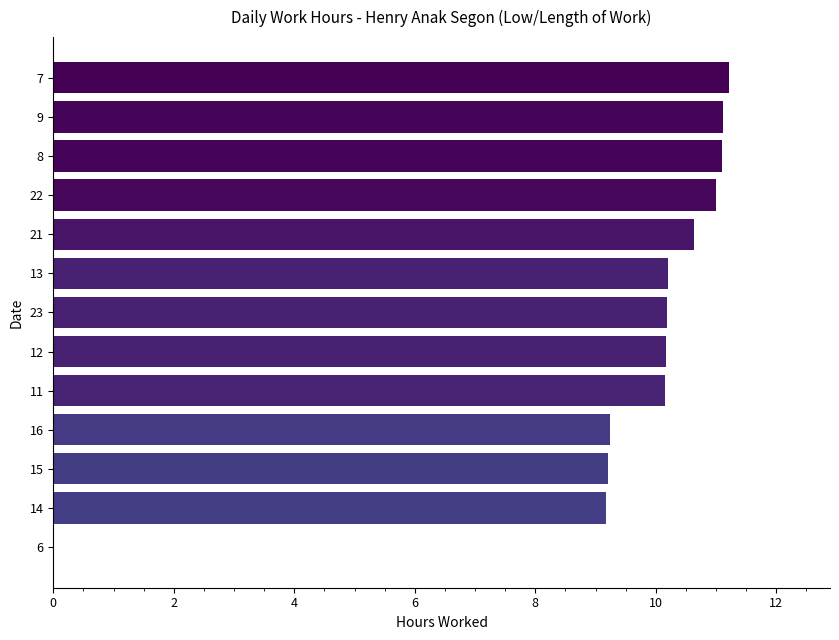

What is the sum of the values at 7 and 11?

21.4